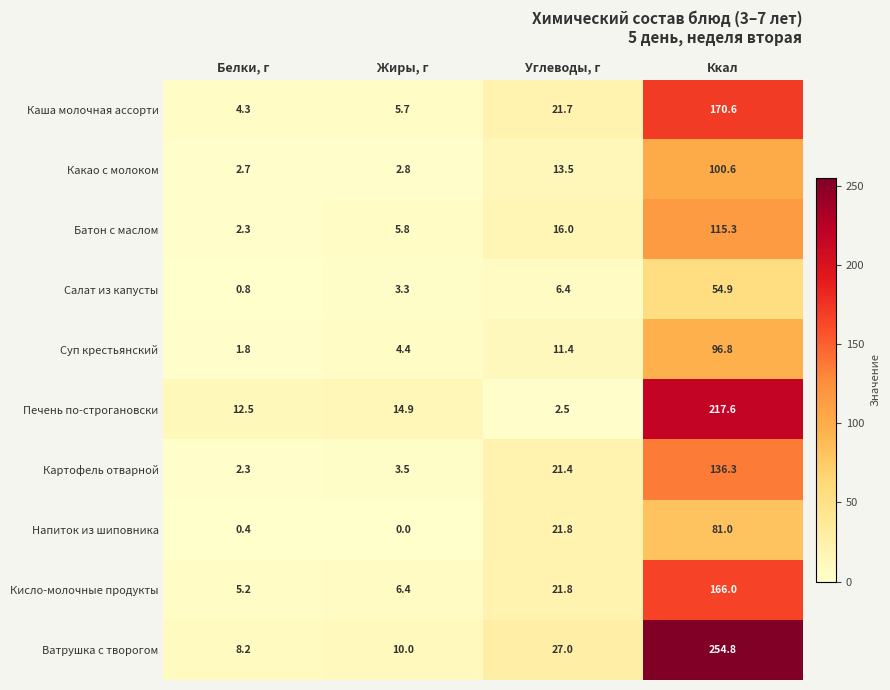

At which category is the sum across all series the highest?

Ккал